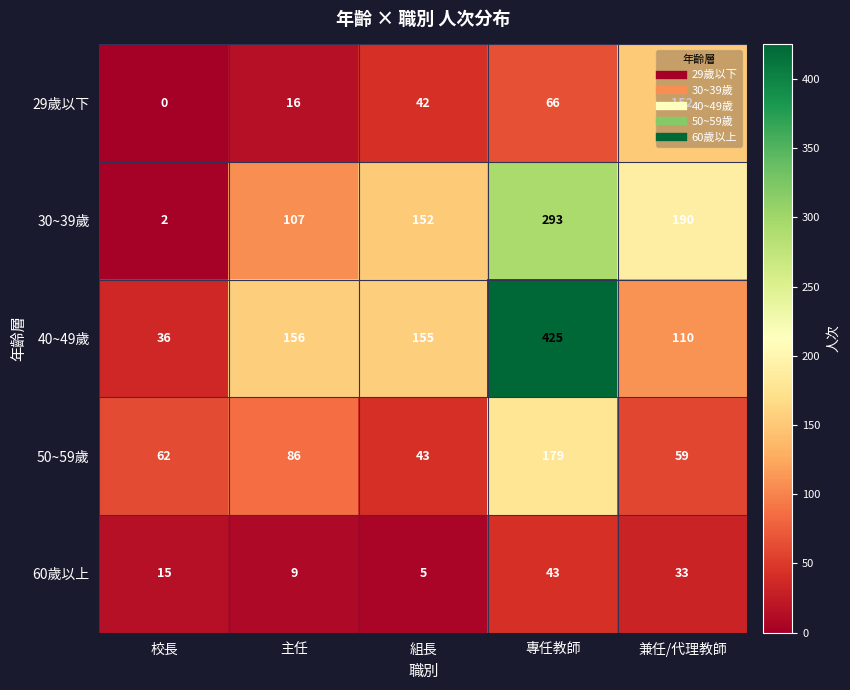

True or false: 29歲以下 has a value of 21 at 主任.

False